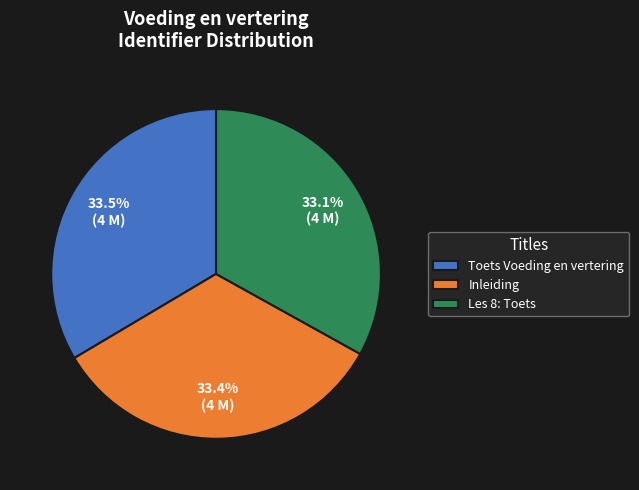

Combined, do Inleiding and Toets Voeding en vertering account for over 50%?

Yes